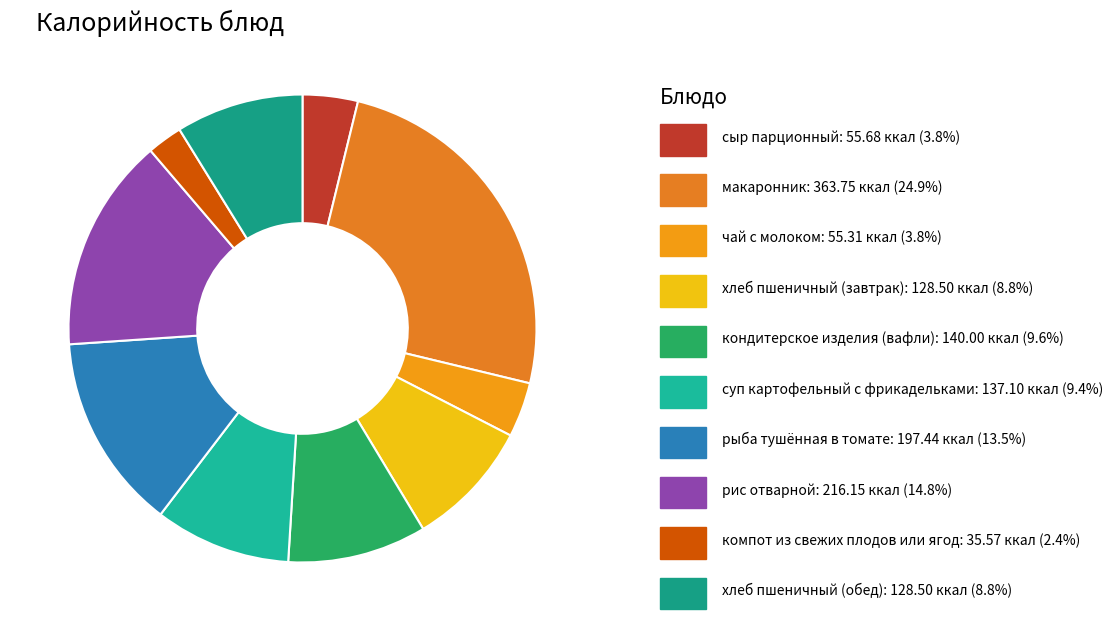

Count the number of slices in the pie.

10